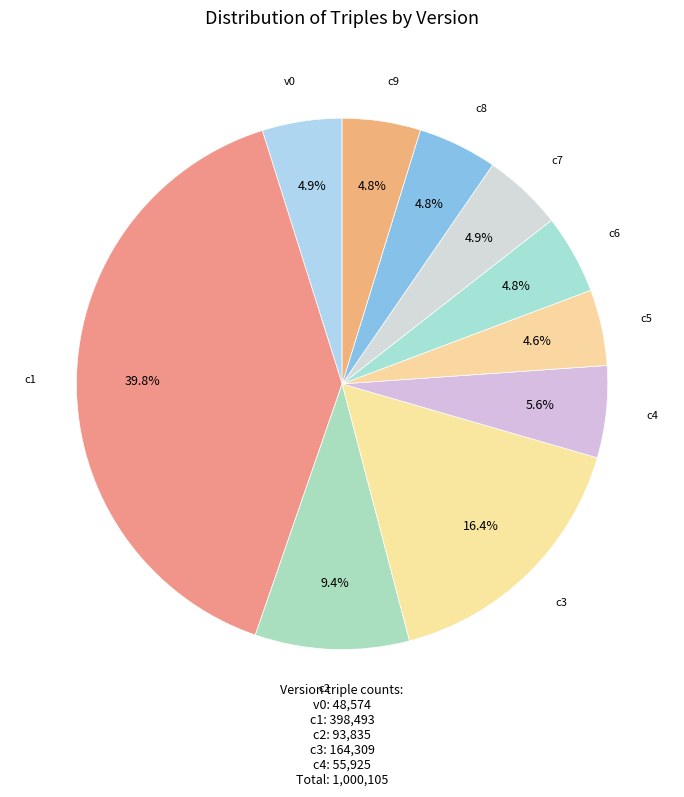

Does any single category account for the majority?

No